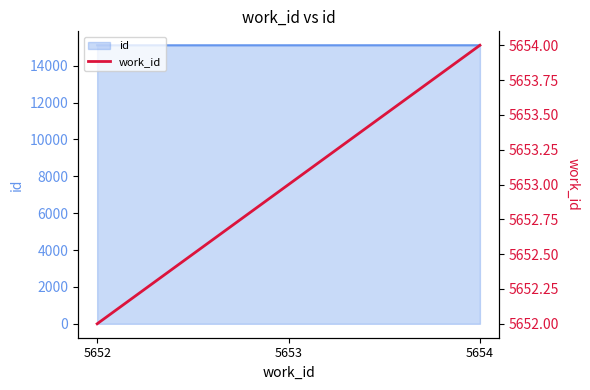

Rank the categories by value from highest to lowest.

5654, 5653, 5652